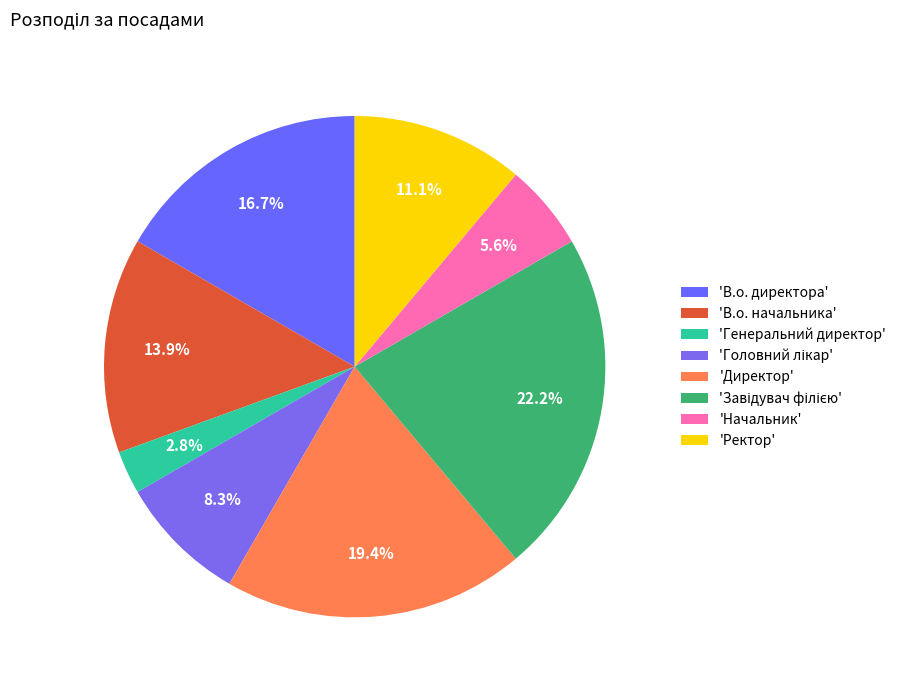

Is there any slice that represents more than half of the pie?

No